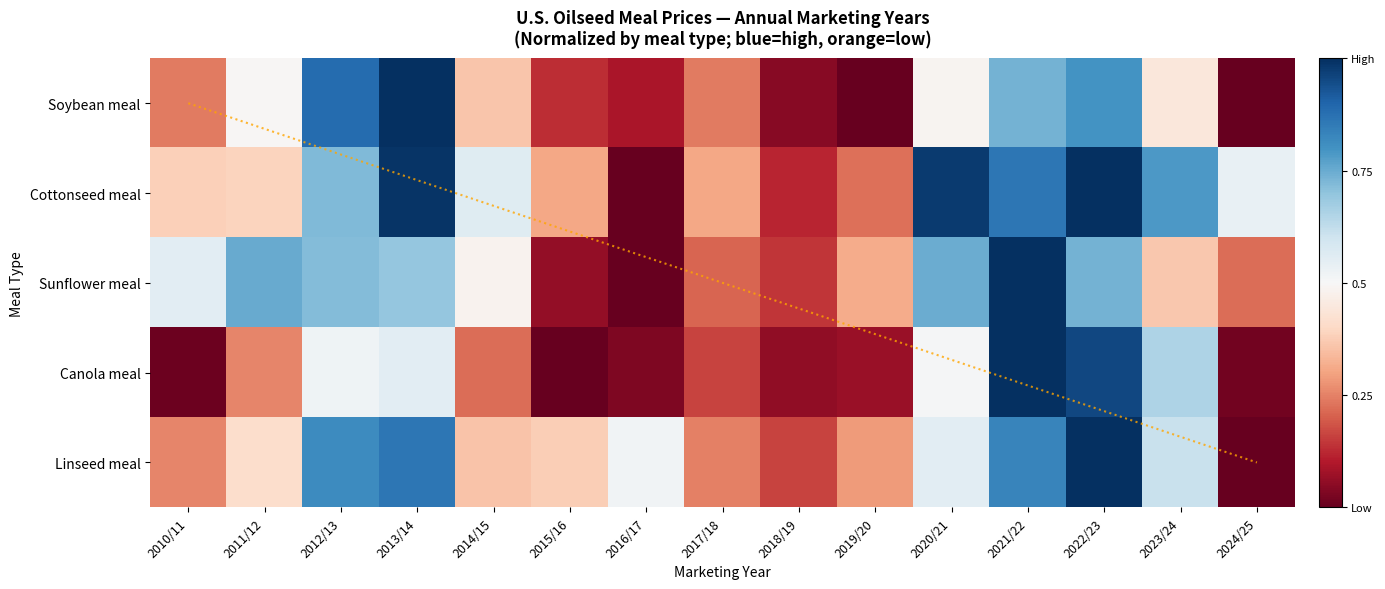

The Canola meal series shows 0.0 at 2016/17. True or false?

False